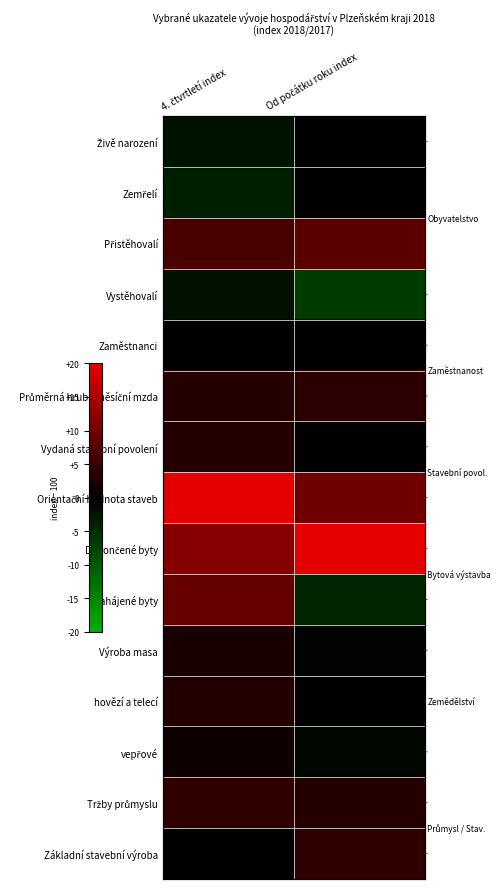

Rank the series at Od počátku roku index from highest to lowest value.

Dokončené byty, Orientační hodnota staveb, Přistěhovalí, Základní stavební výroba, Průměrná hrubá měsíční mzda, Tržby průmyslu, Zemřelí, Vydaná stavební povolení, Zaměstnanci, Živě narození, hovězí a telecí, Výroba masa, vepřové, Zahájené byty, Vystěhovalí